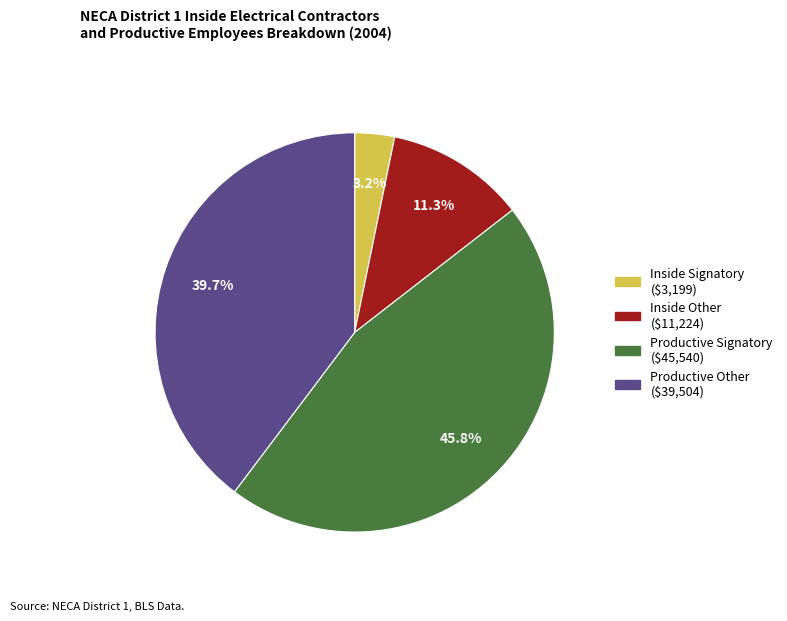

How many slices are in this pie chart?

4